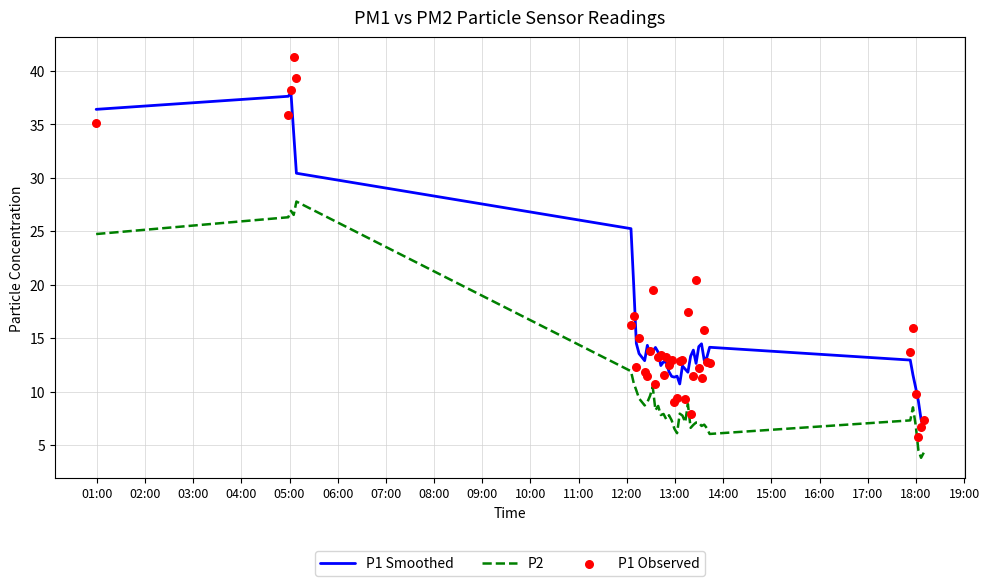

Which series has the largest Y range (max minus min)?

P1 Observed